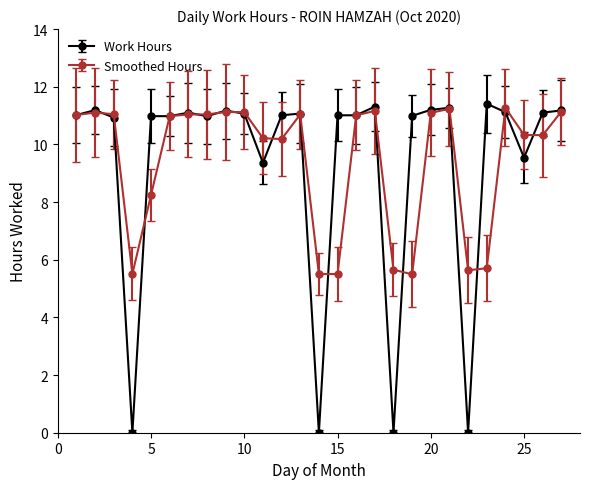

Count the number of categories in the chart.

27